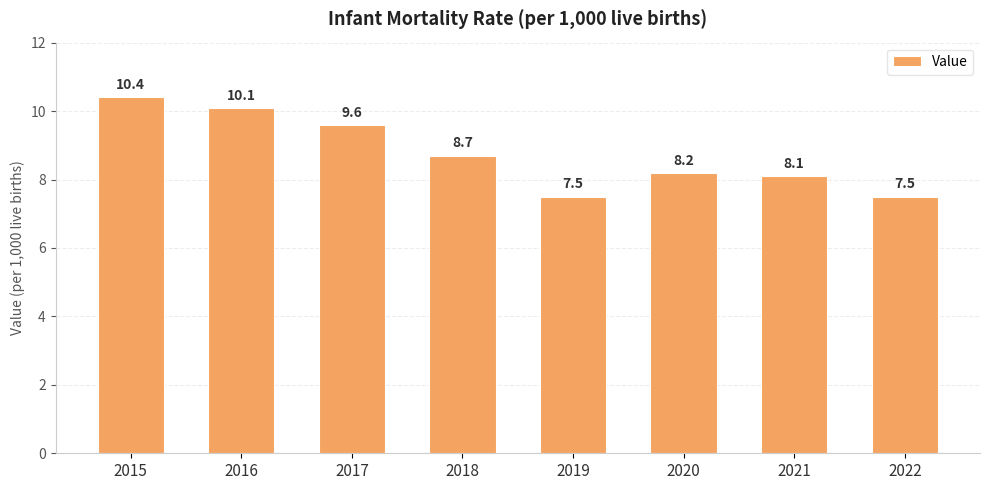

Are the bars grouped side by side (vs. stacked)?

No